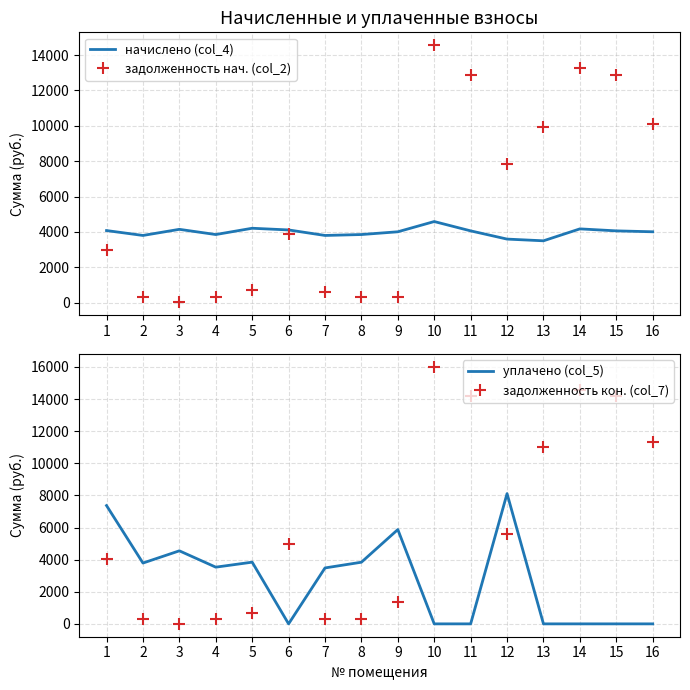

The value of задолженность нач. (col_2) at 2 is 316.8. True or false?

True